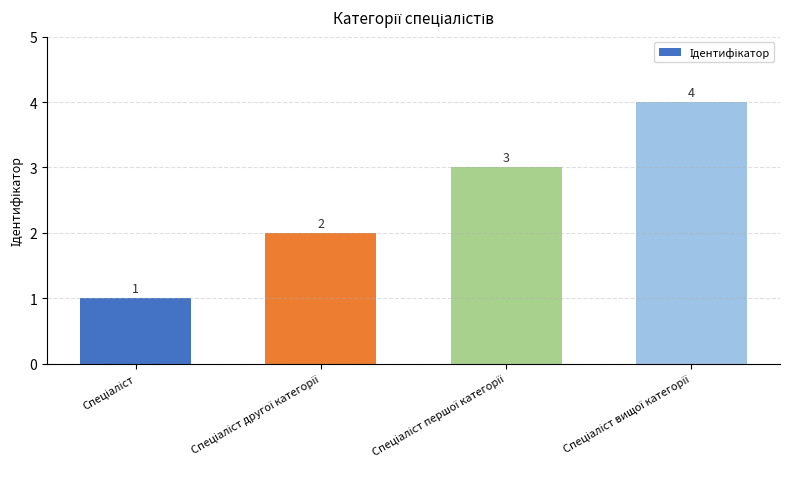

What is the difference between the maximum and minimum values?

3